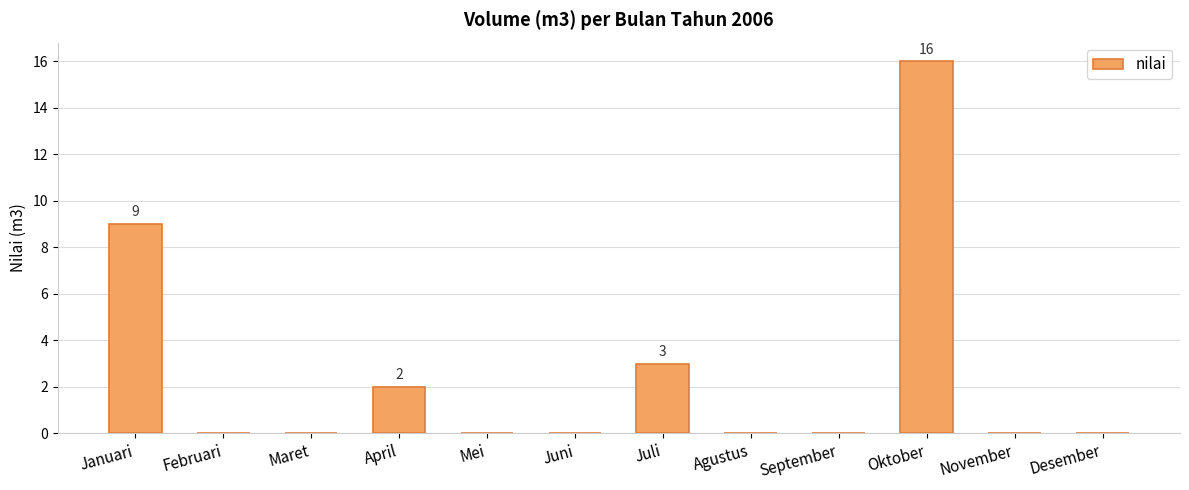

What is the sum of the values at September and Januari?

9